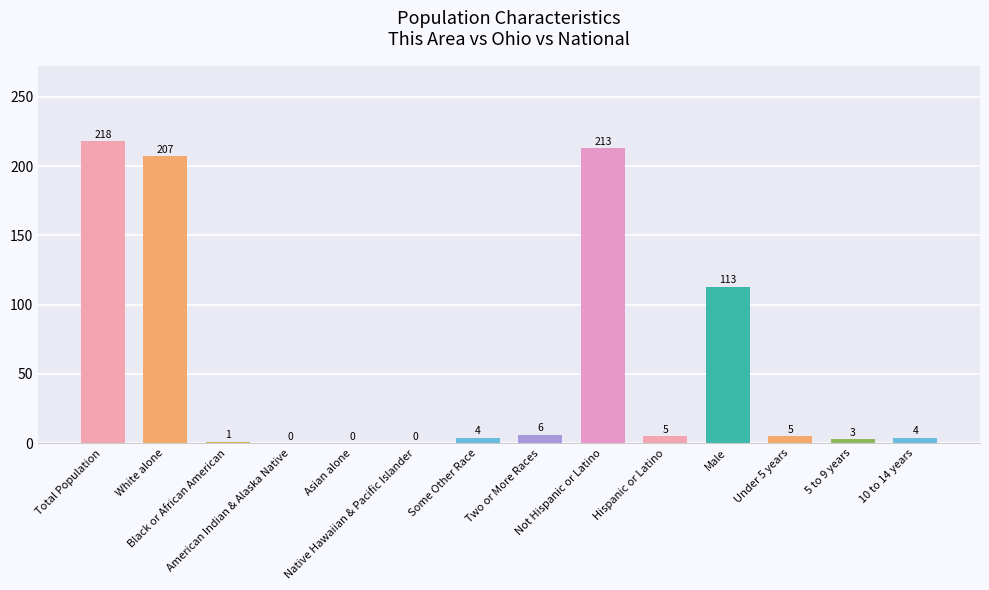

What is the change in value from Not Hispanic or Latino to 10 to 14 years?

-209